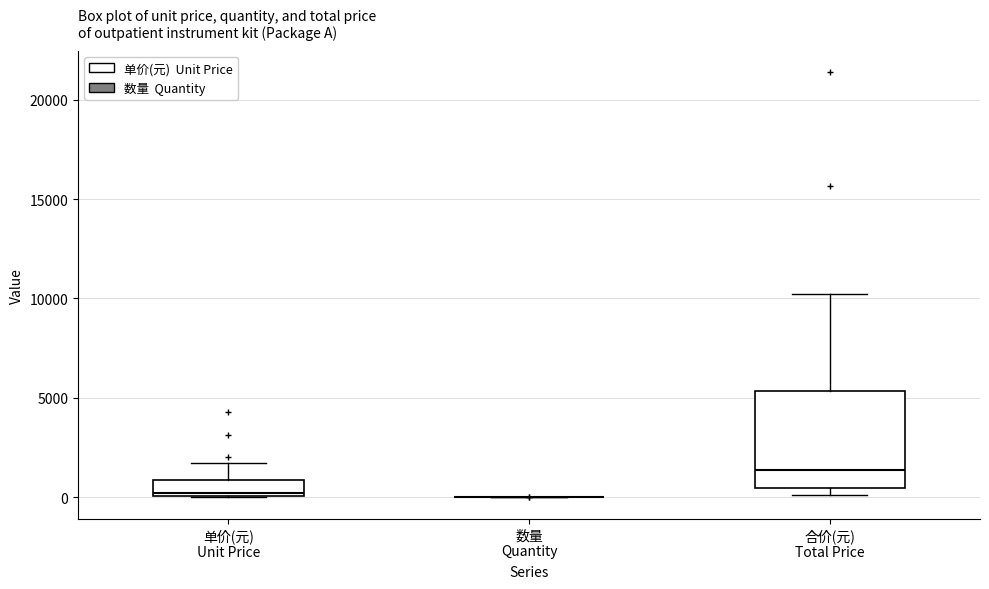

Comparing the boxes themselves (not the whiskers), which one is the tallest?

合价(元) Total Price